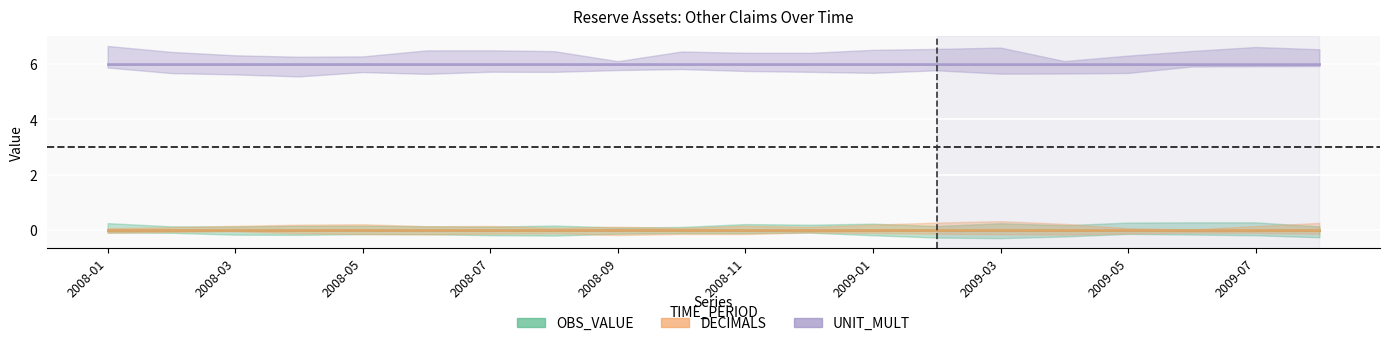

Between 2008-01 and 15, which series saw the biggest shift?

OBS_VALUE (mid)